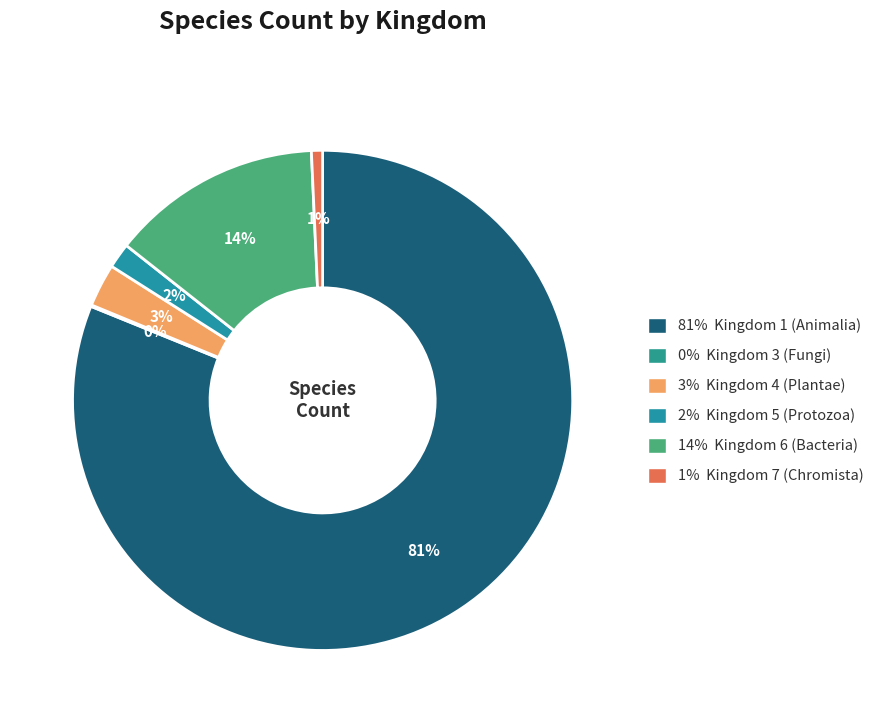

Which category accounts for the majority?

1